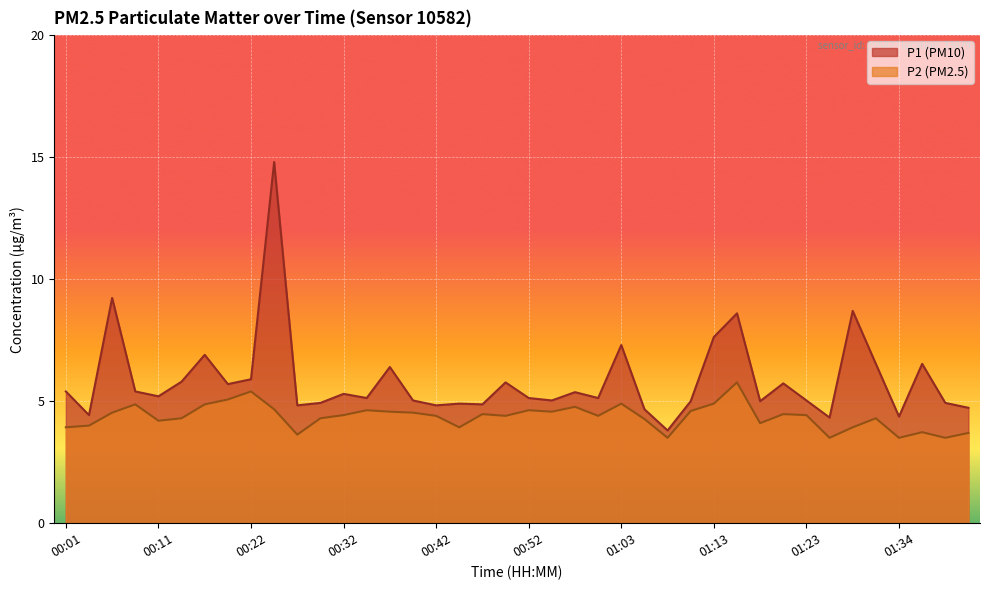

True or false: P2 and P1 cross at least once.

False